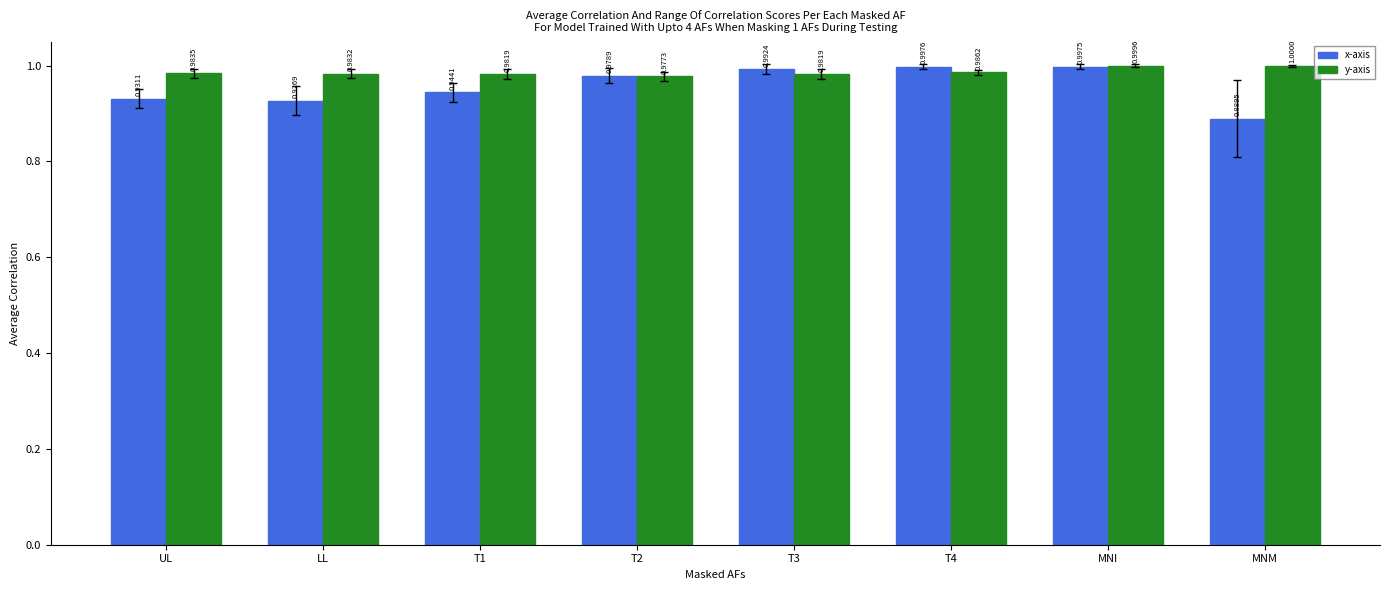

At which label is x-axis closest to 0?

MNM